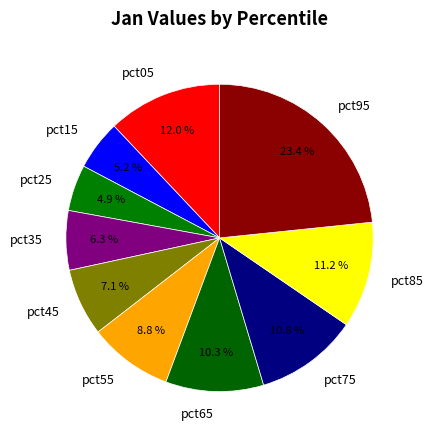

Which has a higher value, pct15 or pct75?

pct75